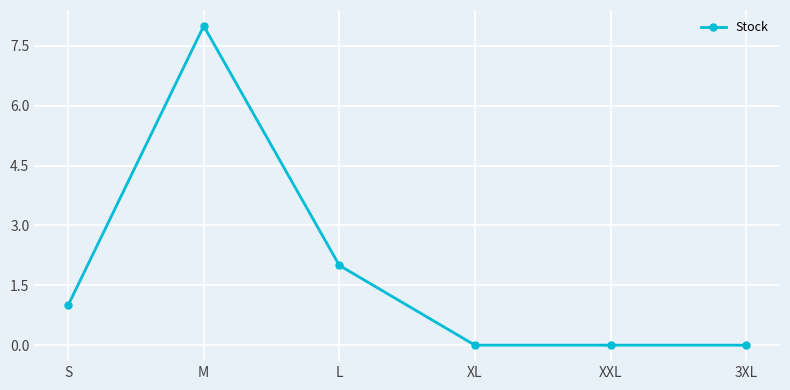

What is the change in value from S to M?

+7